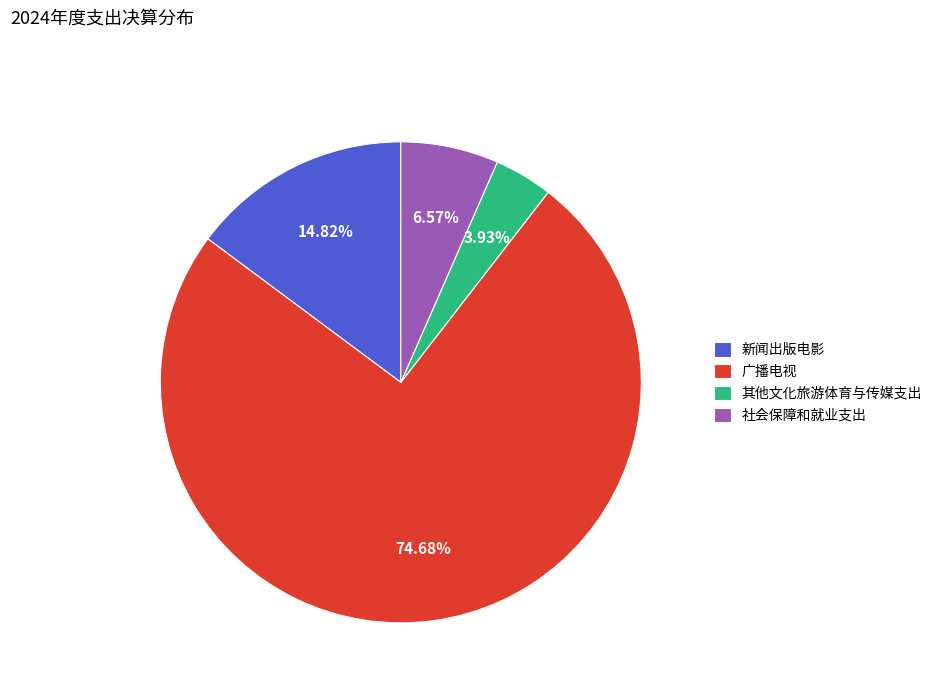

Which slice is the smallest?

其他文化旅游体育与传媒支出